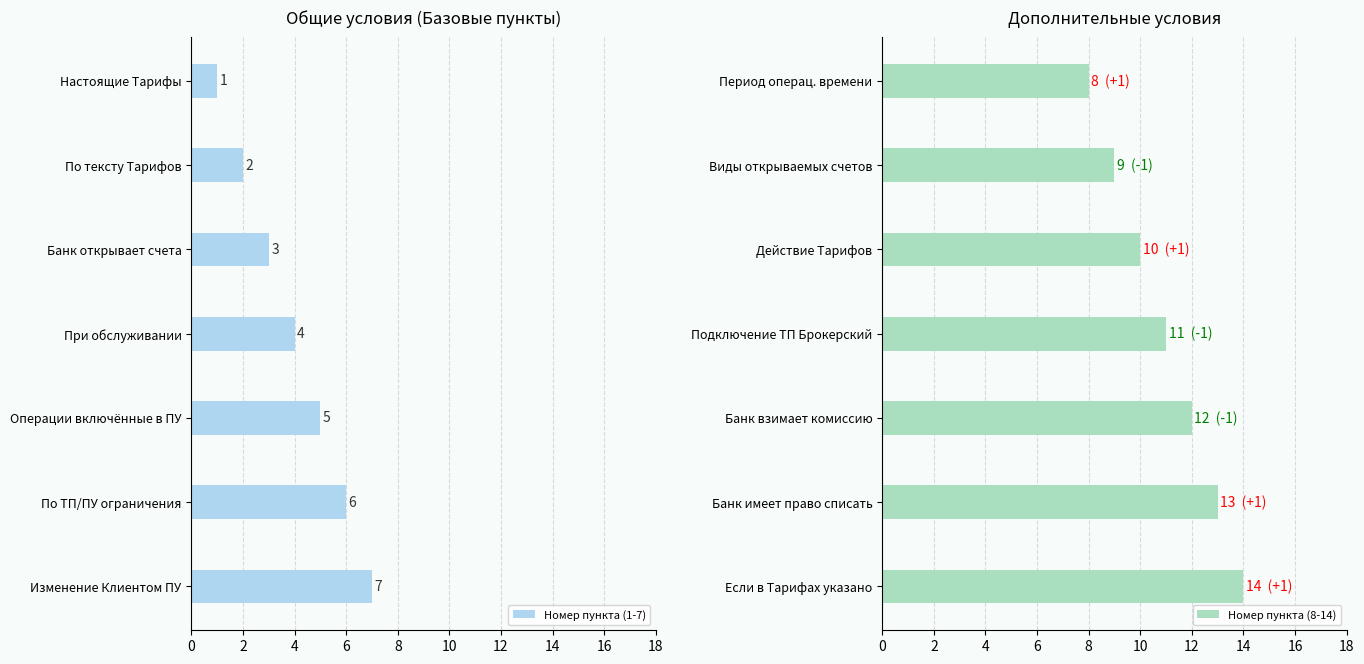

Where is Номер пункта (1-7) nearest to the value 4?

При обслуживании